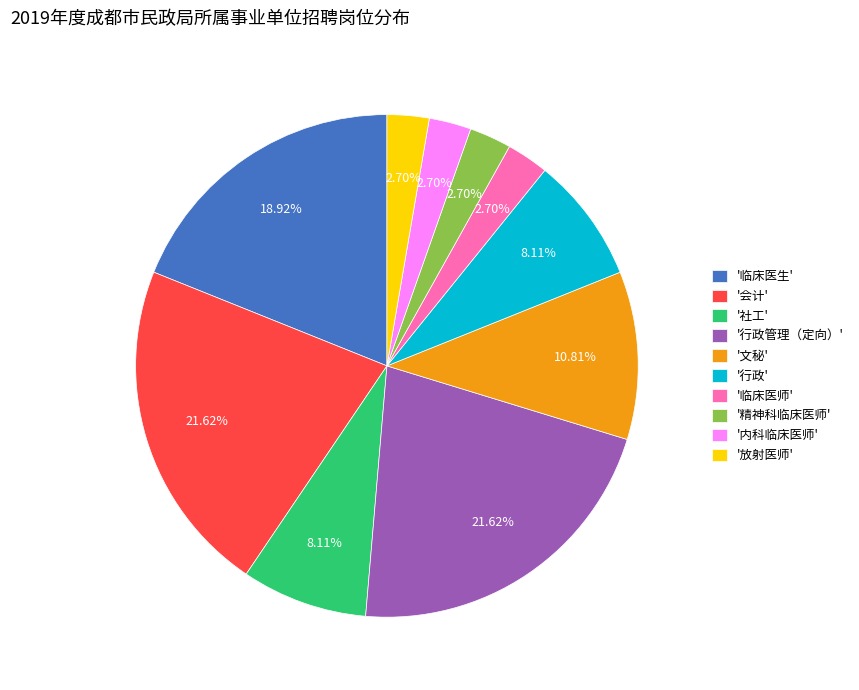

Is '社工' the majority of the pie?

No